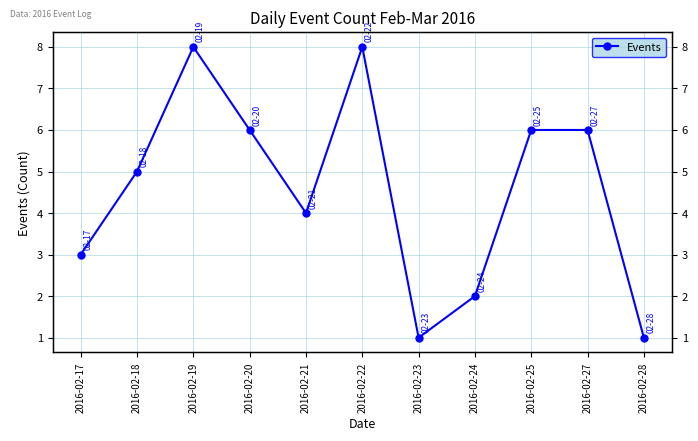

Reading right to left, what are all the values shown in this chart?

1	6	6	2	1	8	4	6	8	5	3